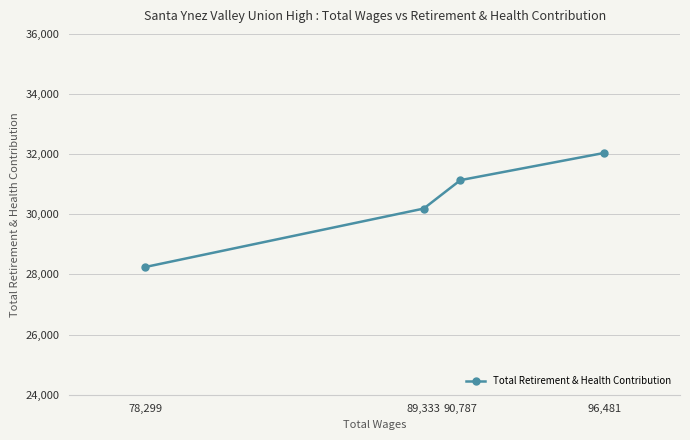

Reading left to right, transcribe all the data shown in this chart.

78,299=28245	89,333=30190	90,787=31136	96,481=32041